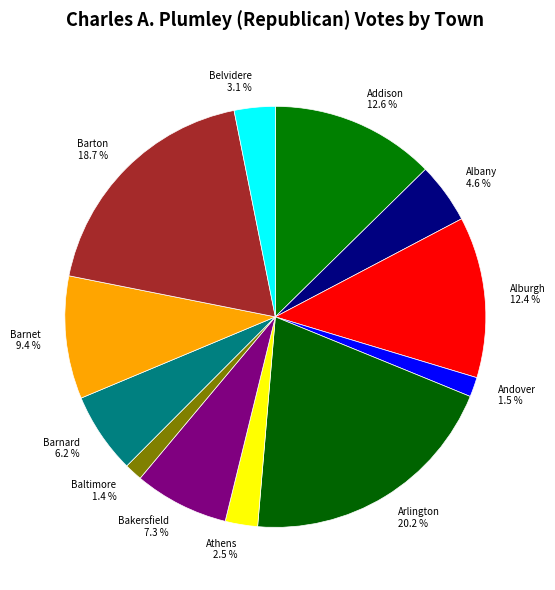

What is the largest slice in the pie chart?

Arlington